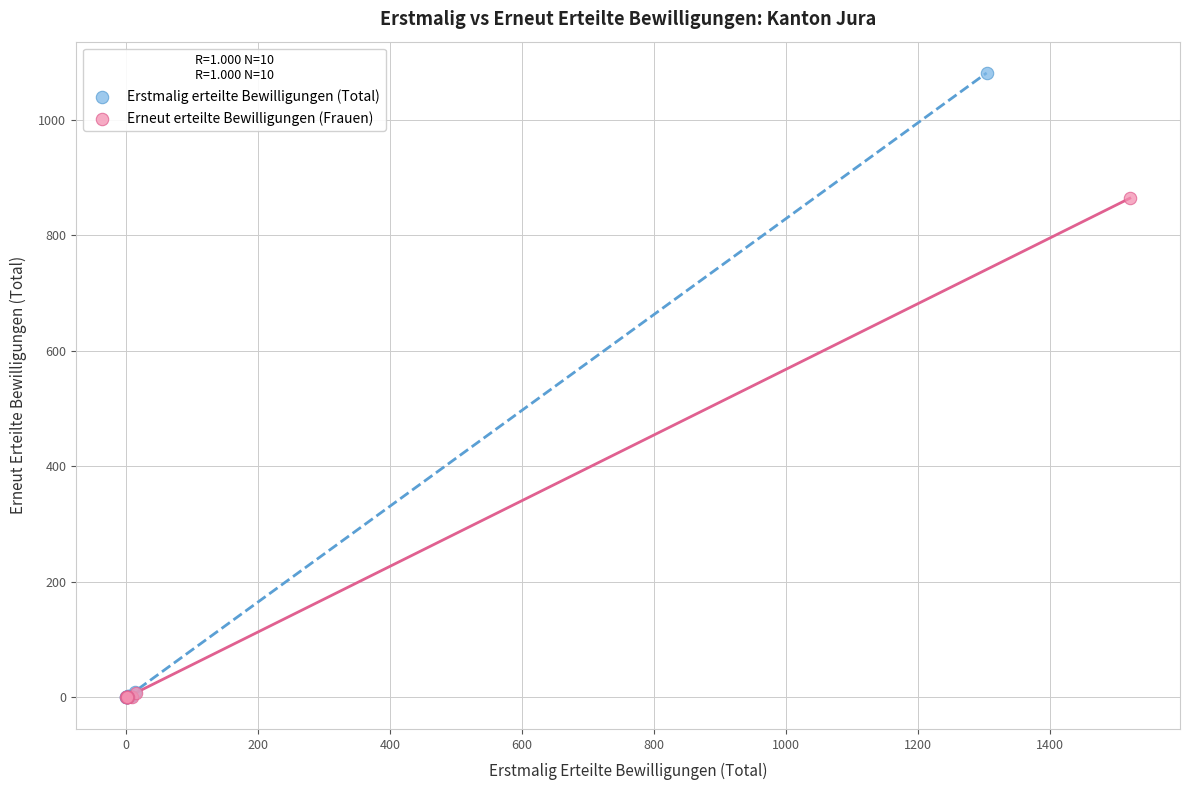

Which series has the largest Y range (max minus min)?

Erstmalig erteilte Bewilligungen (Total)